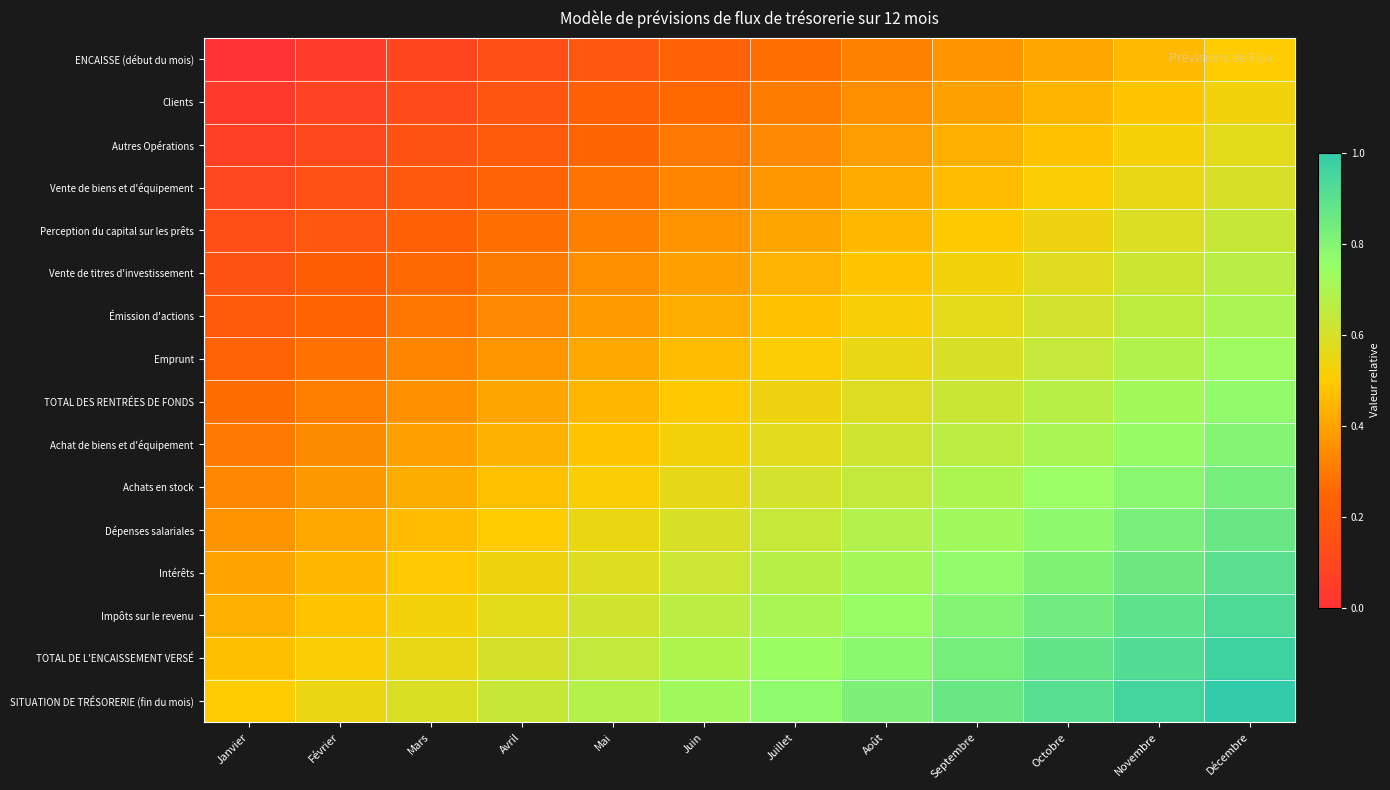

What is the total value across all series at Janvier?

4.0